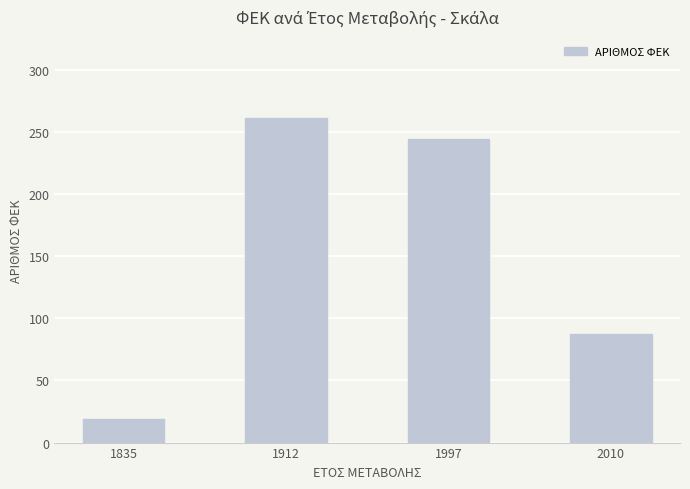

What is the value of the 2nd bar from the left?

261